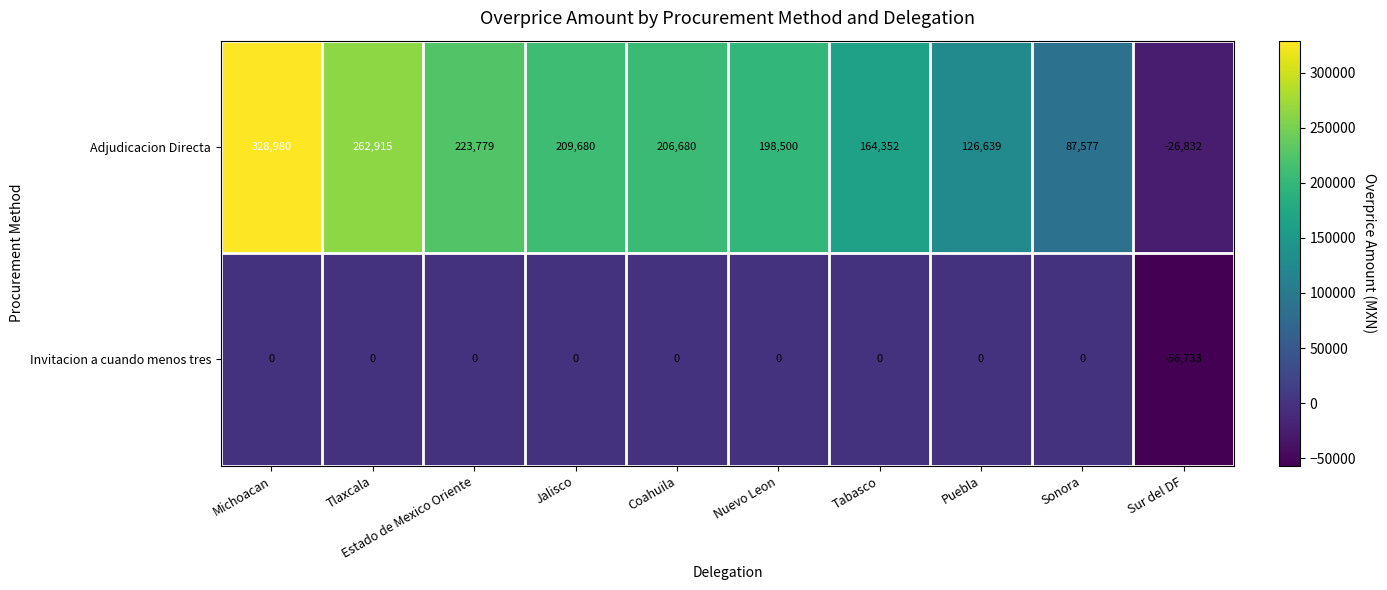

Which series has the largest range (max minus min)?

Adjudicacion Directa